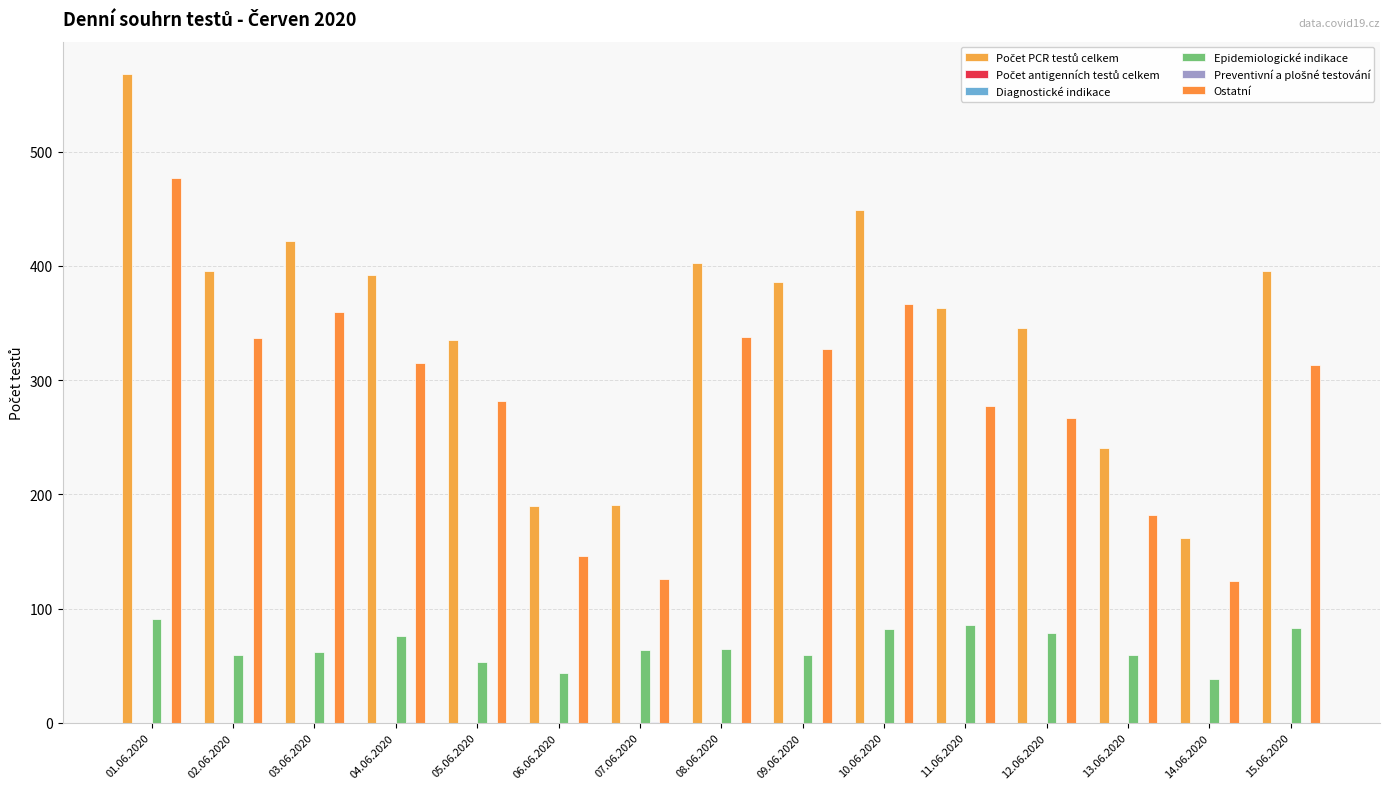

Rank the series by their maximum value, from highest to lowest.

Počet PCR testů celkem, Ostatní, Epidemiologické indikace, Preventivní a plošné testování, Počet antigenních testů celkem, Diagnostické indikace